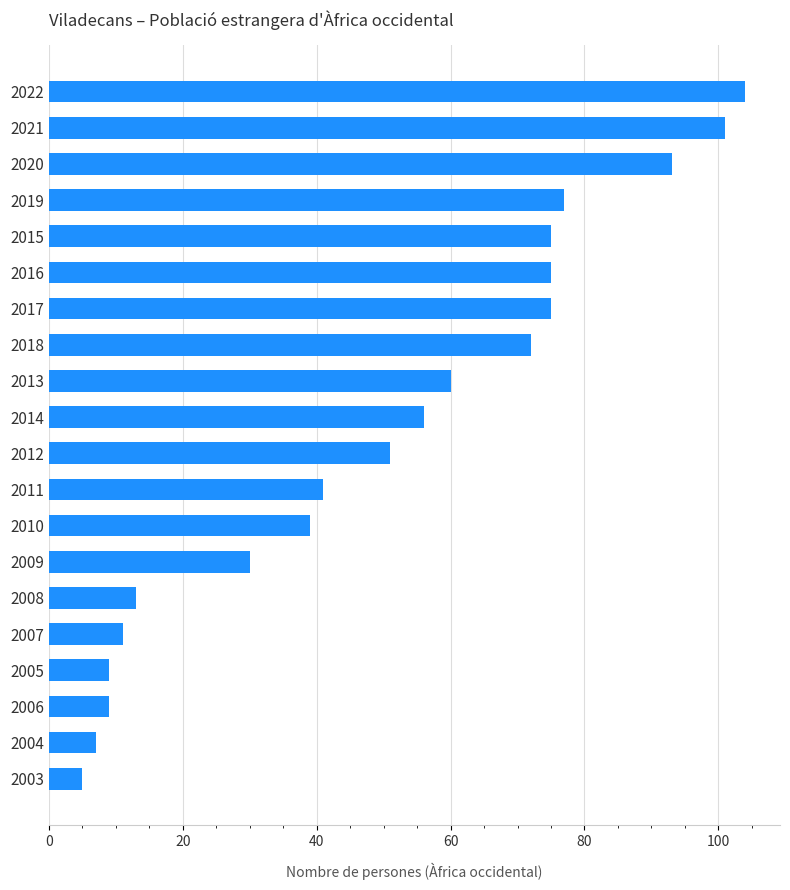

Between 2020 and 2019, which is larger?

2020